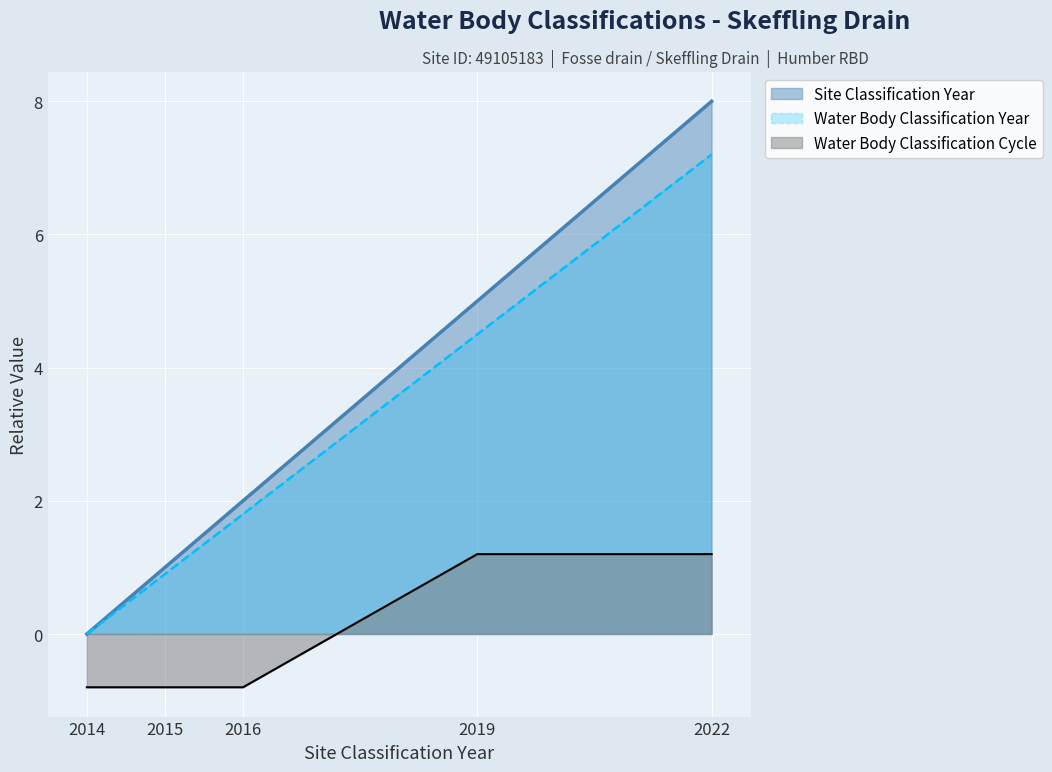

Which series has the largest total across all categories?

Site Classification Year